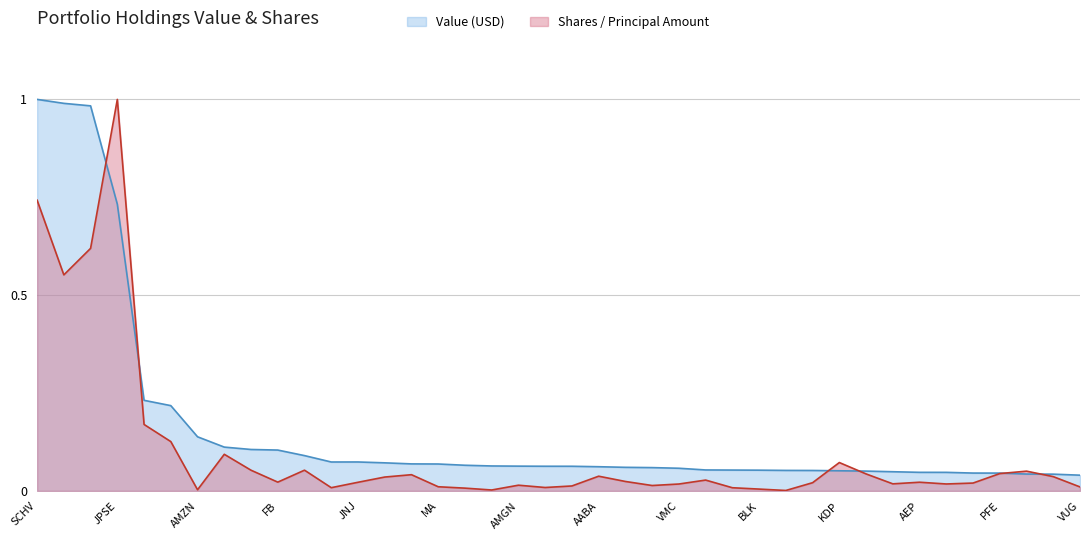

At which category does value reach its first local valley?

11